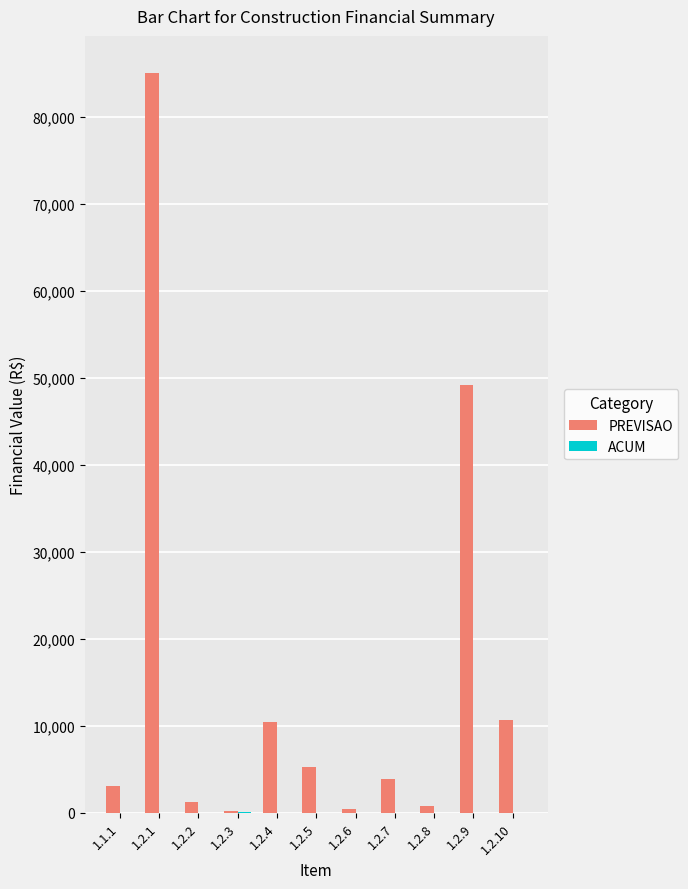

At which category is the sum across all series the highest?

1.2.1